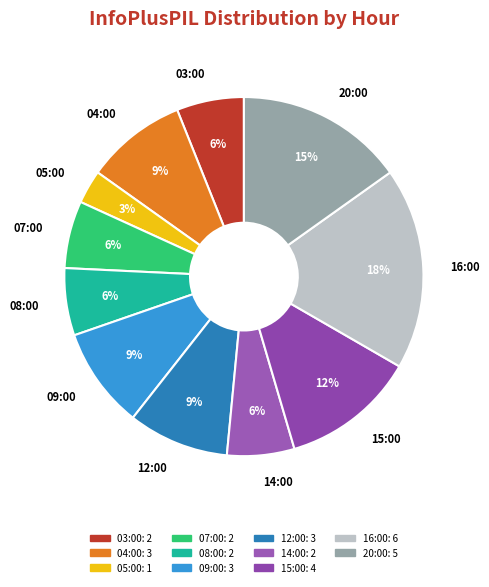

What is the ratio of the value at 16:00 to the value at 15:00?

1.5